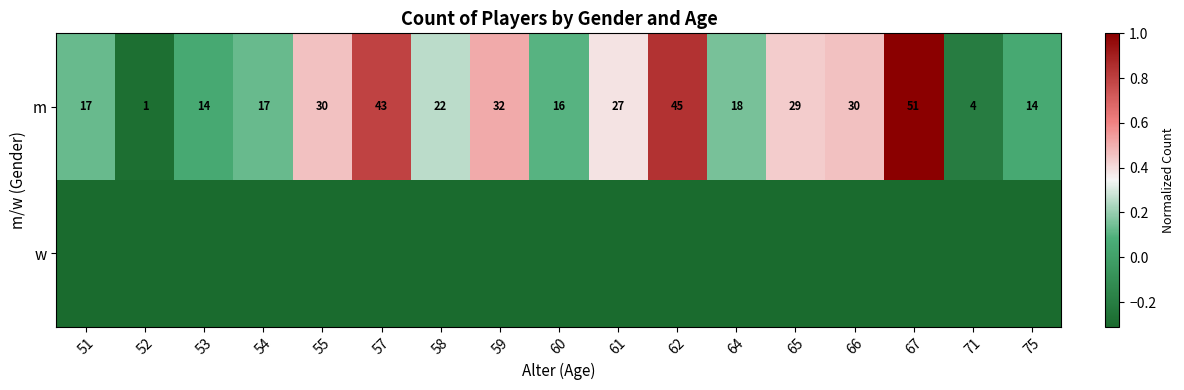

Which series has the widest spread of values?

m